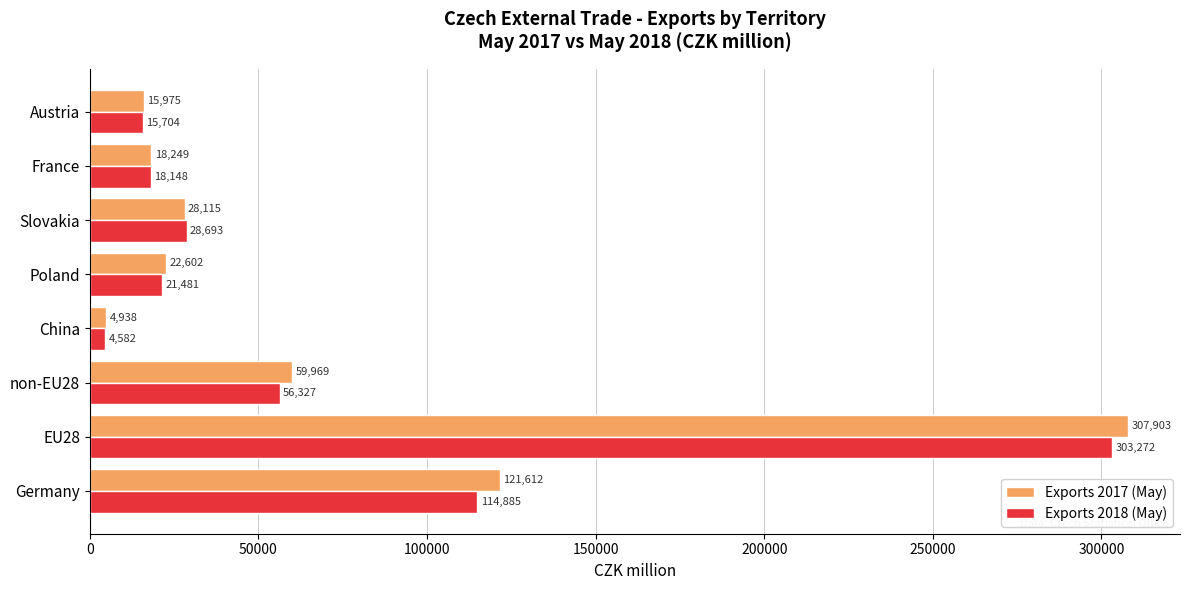

What is the difference between the Exports 2017 (May) values at Poland and Slovakia?

5513